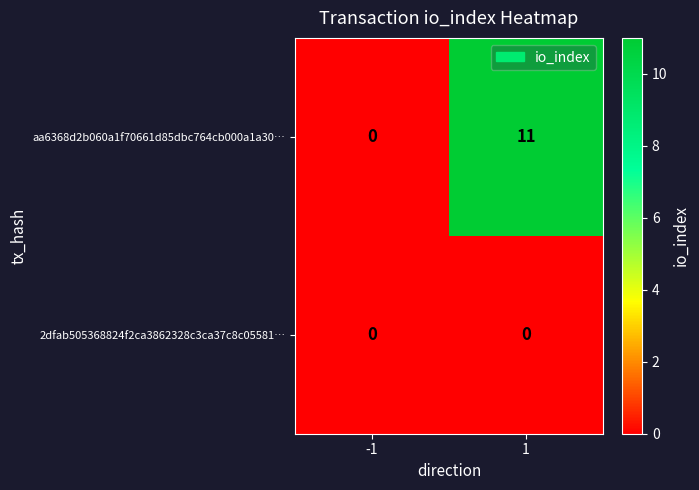

How many series are shown in this chart?

2